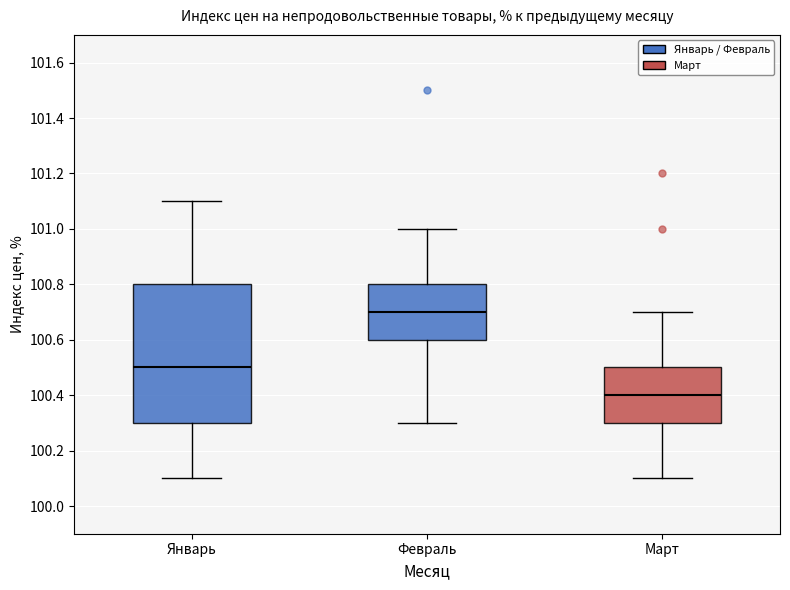

Reading left to right, read every box against the y-axis: the position of its median line, the range the box covers, and the ends of its whiskers. The values are not printed on the chart, so give them approximately, as read against the axis.

Январь: median 100.5, box 100.3 to 100.8, whiskers 100.1 to 101.1
Февраль: median 100.7, box 100.6 to 100.8, whiskers 100.3 to 101.0
Март: median 100.4, box 100.3 to 100.5, whiskers 100.1 to 100.7